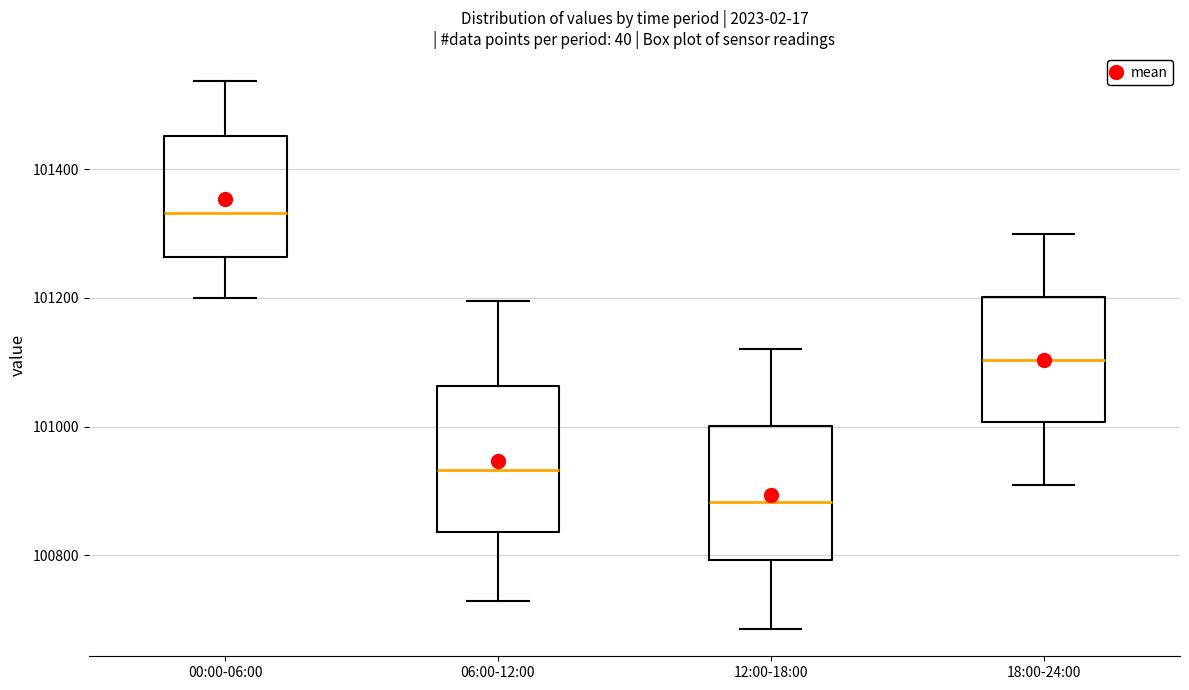

Which box's median line is the highest?

00:00-06:00